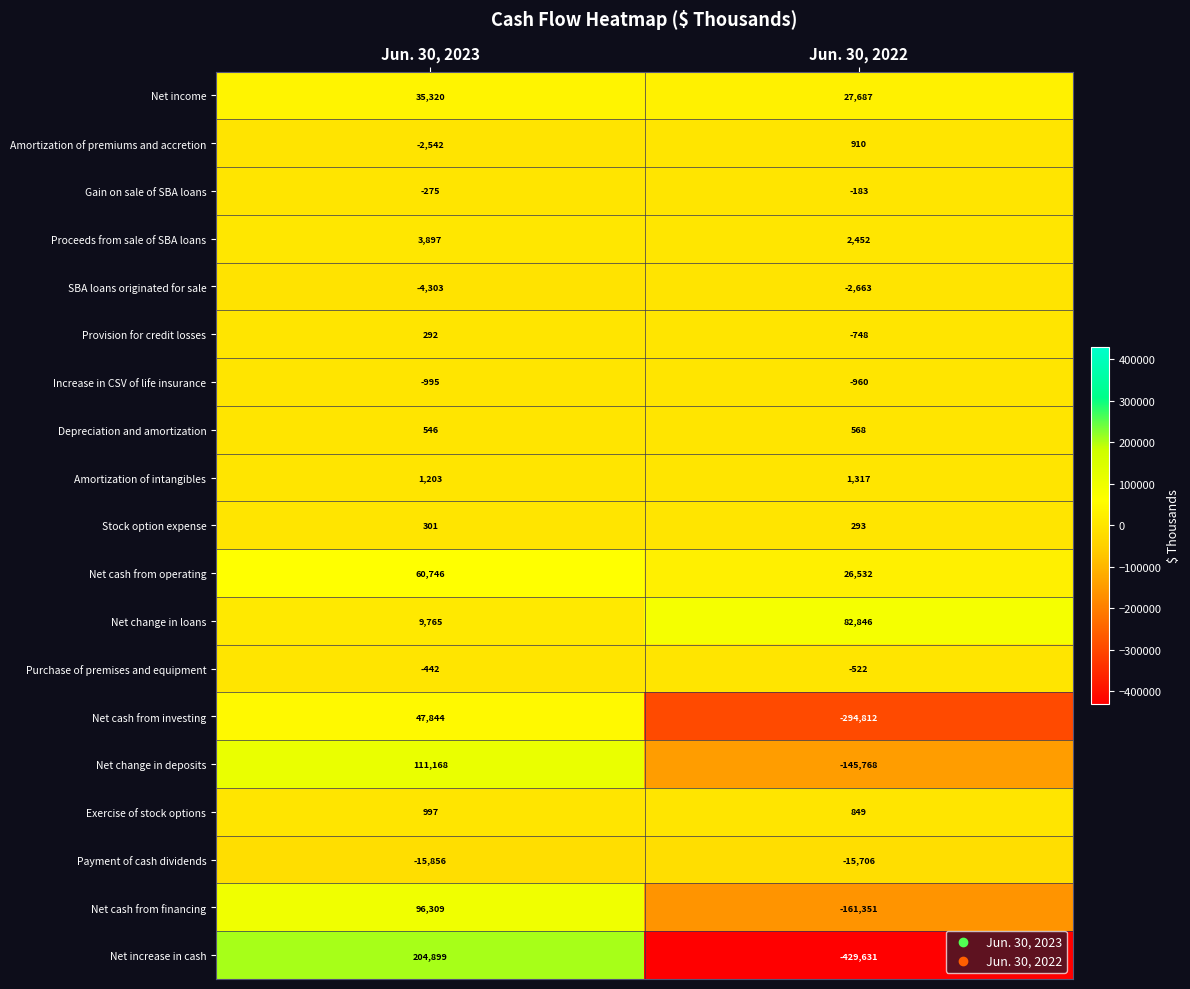

True or false: Net cash from financing has a value of 96309 at Jun. 30, 2023.

True